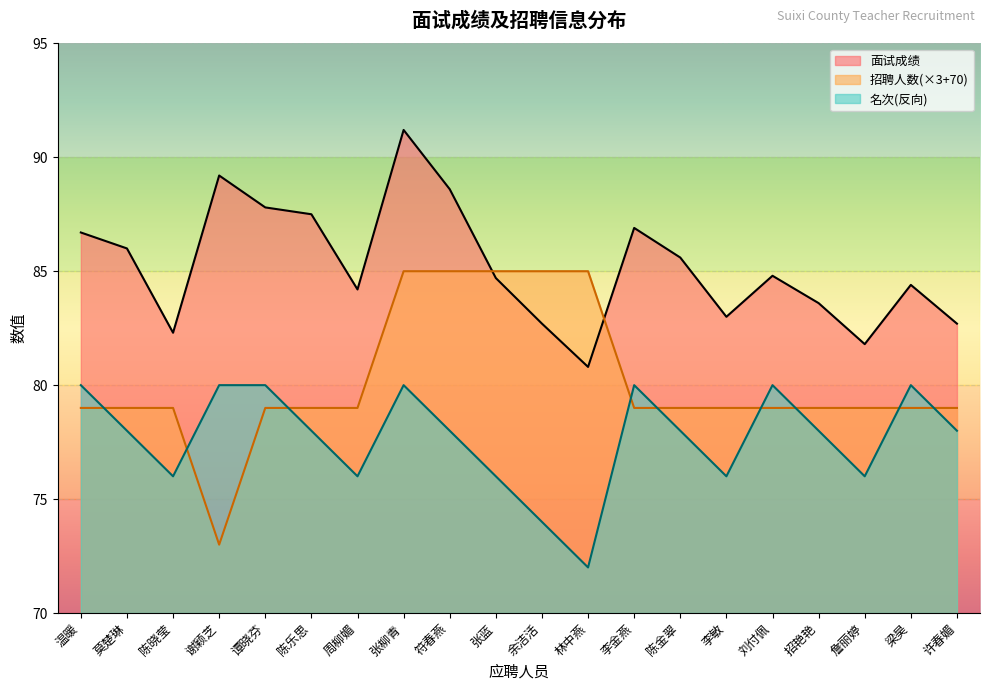

The value of 名次 at 林中燕 is 17.1. True or false?

False